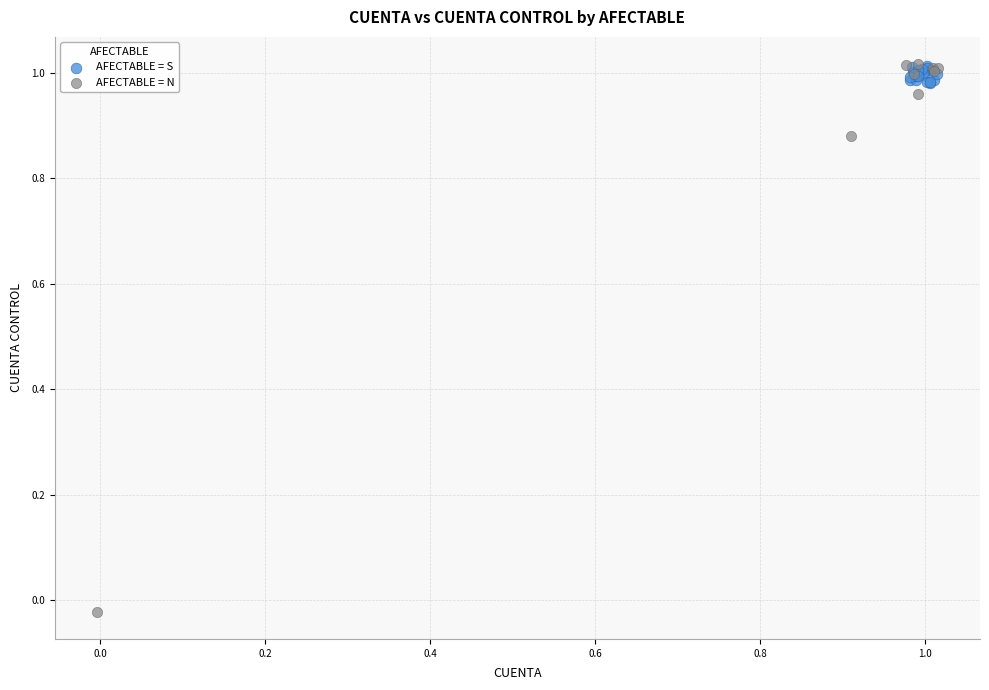

Which series contains the lowest Y value?

AFECTABLE = N